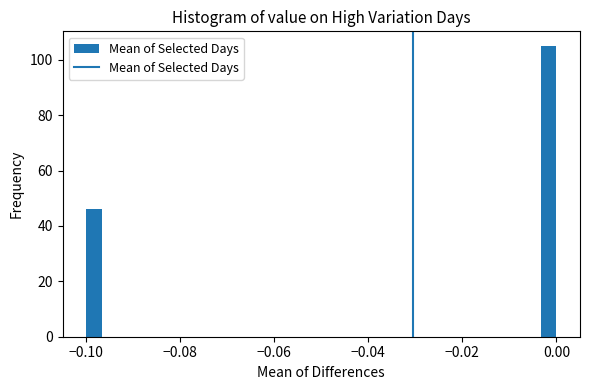

Read against the x-axis, roughly where is the centre of the tallest bar?

-0.002